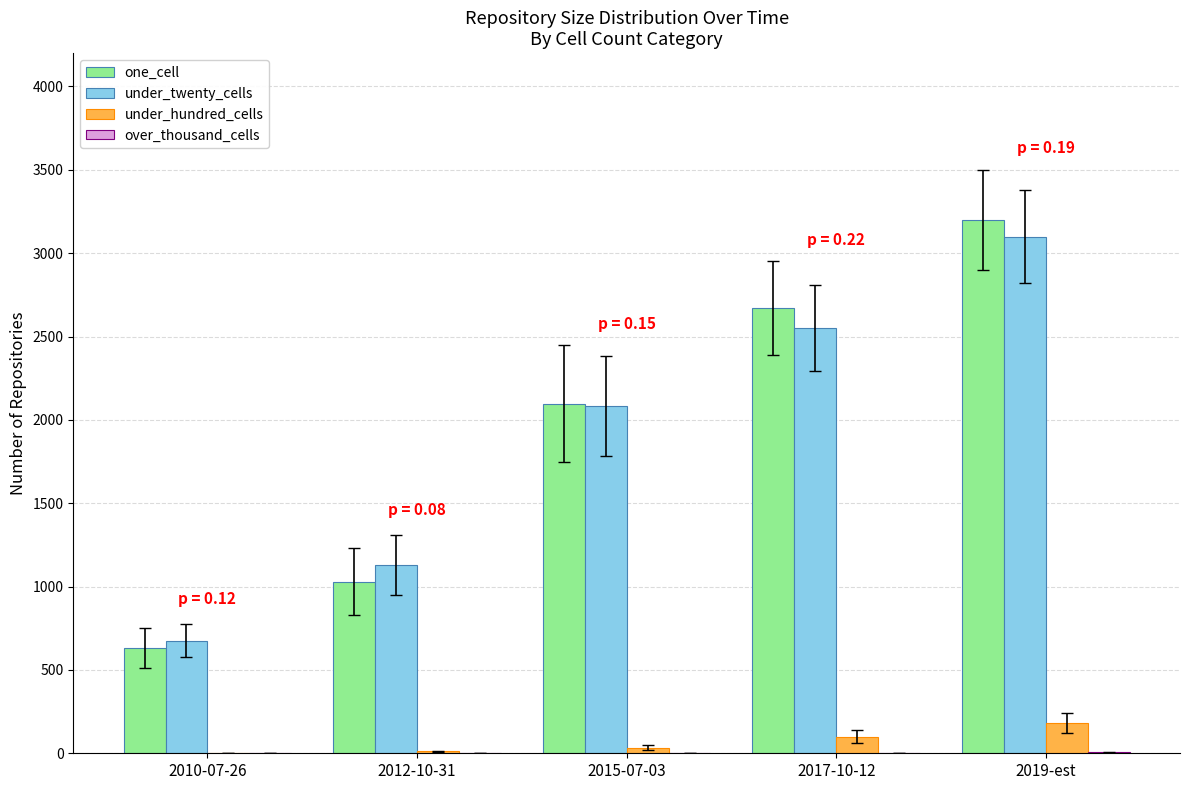

Count the under_twenty_cells values in the range 1129 to 2551.

3